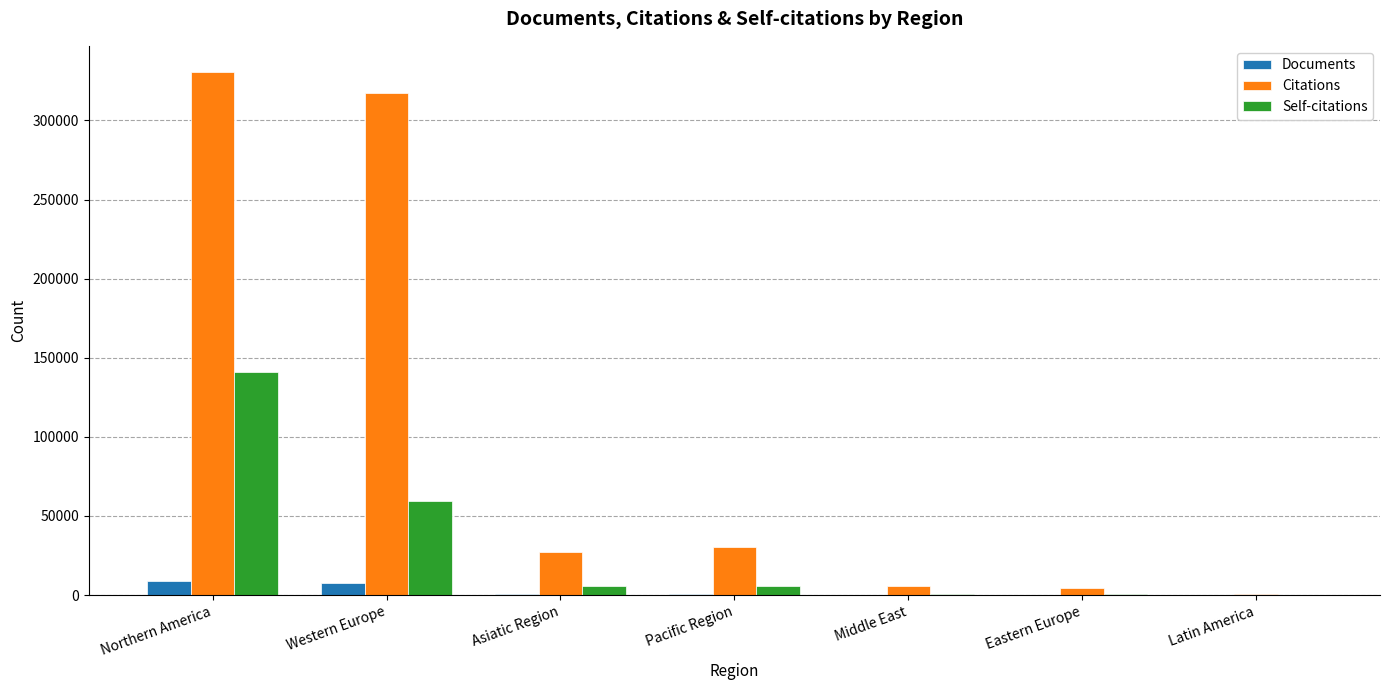

What is the highest value of the Documents series?

8564